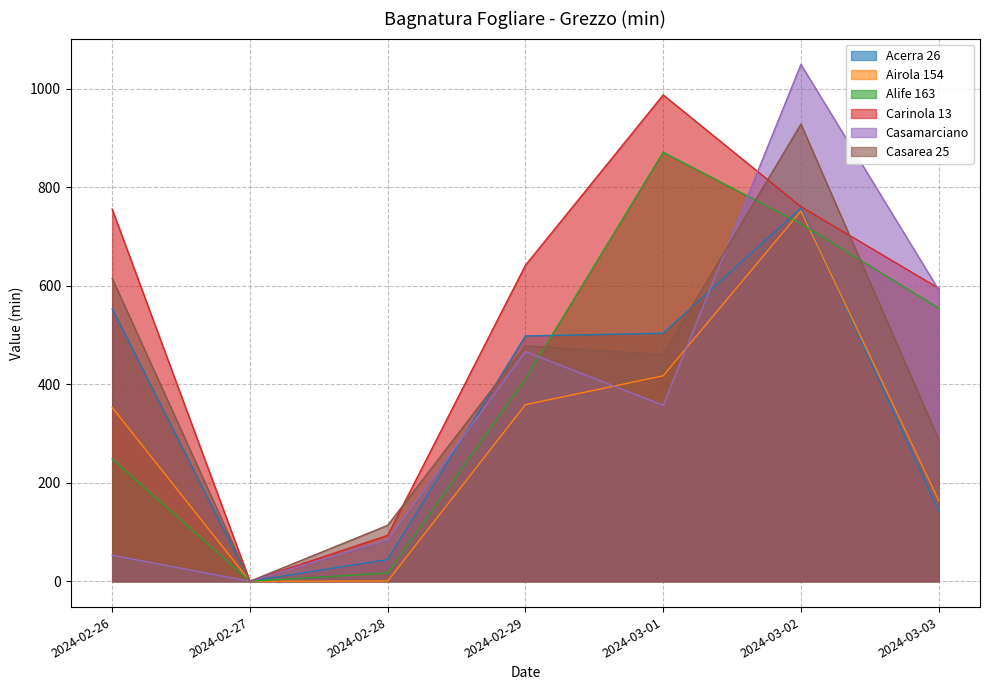

How many interior local valleys does the Casarea 25 series have?

2